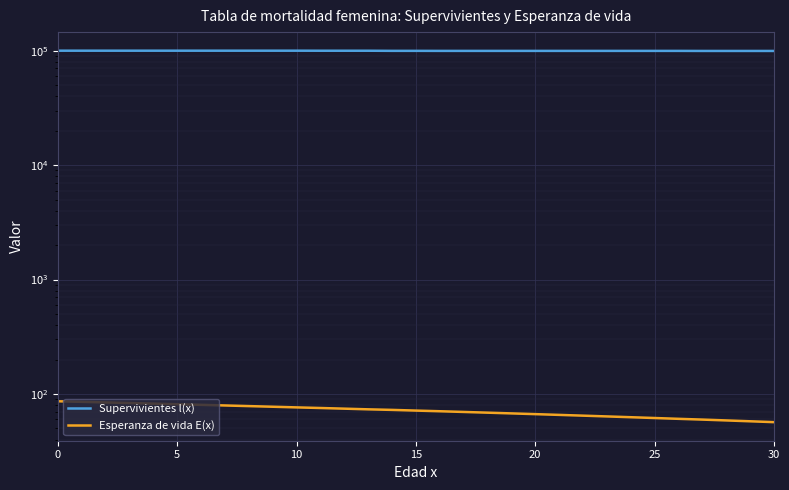

List the series in order of their overall mean, highest first.

Supervivientes l(x), Esperanza de vida E(x)